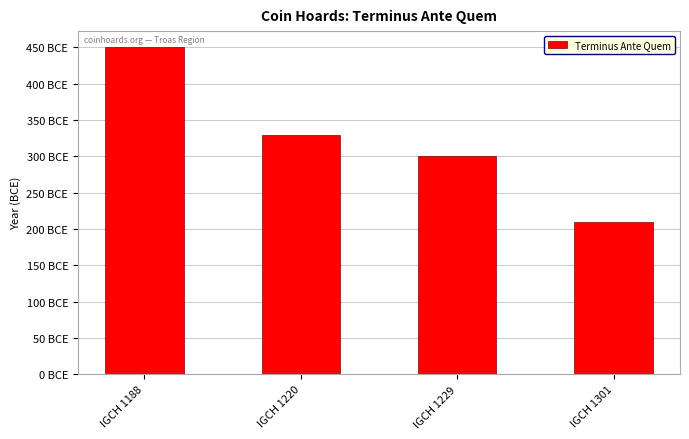

Rank the categories by value from highest to lowest.

IGCH 1188, IGCH 1220, IGCH 1229, IGCH 1301